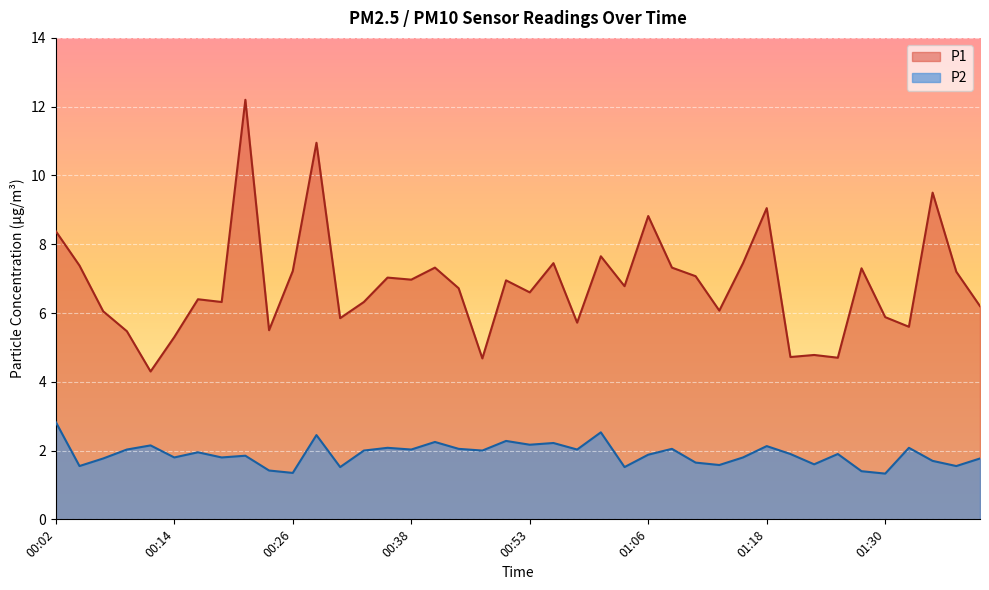

At how many categories does at least one series exceed 7?

17